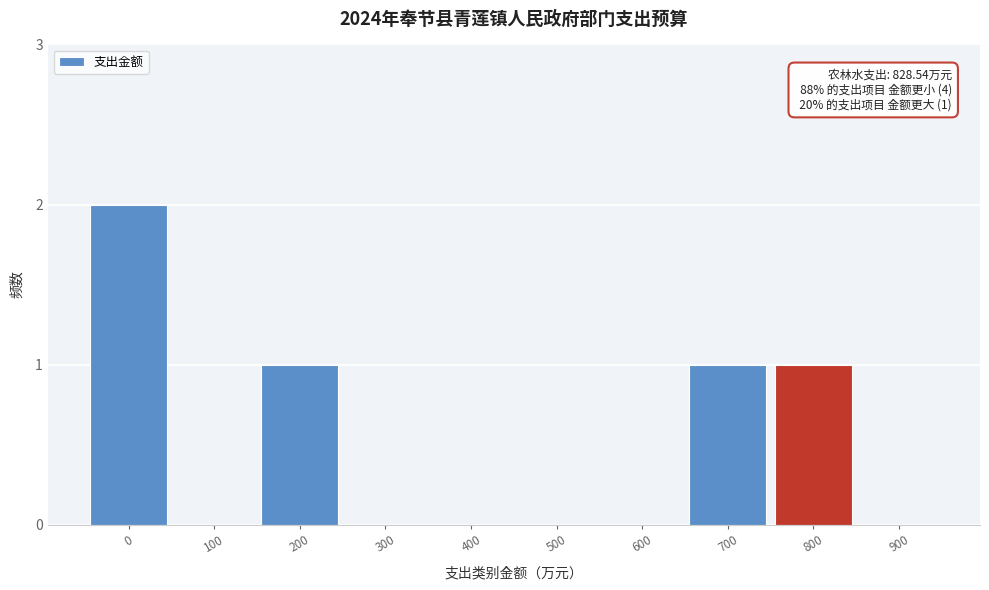

Reading right to left, list all the values displayed in this chart.

900=0	800=1	700=1	600=0	500=0	400=0	300=0	200=1	100=0	0=2